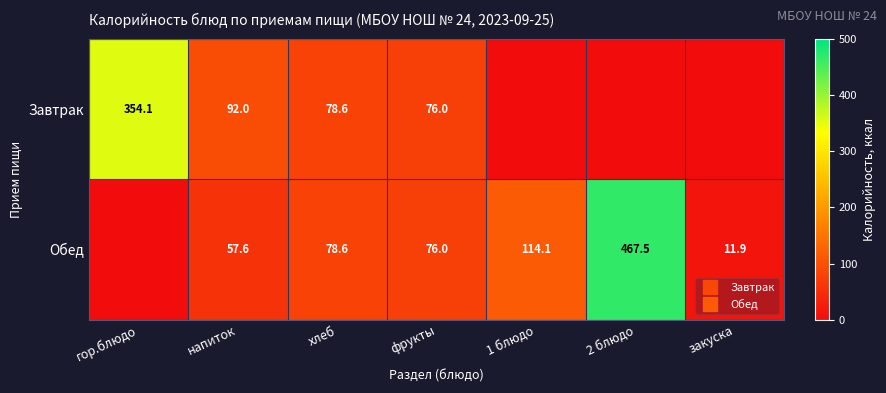

Is the value of Обед at фрукты greater than the value of Завтрак at фрукты?

No